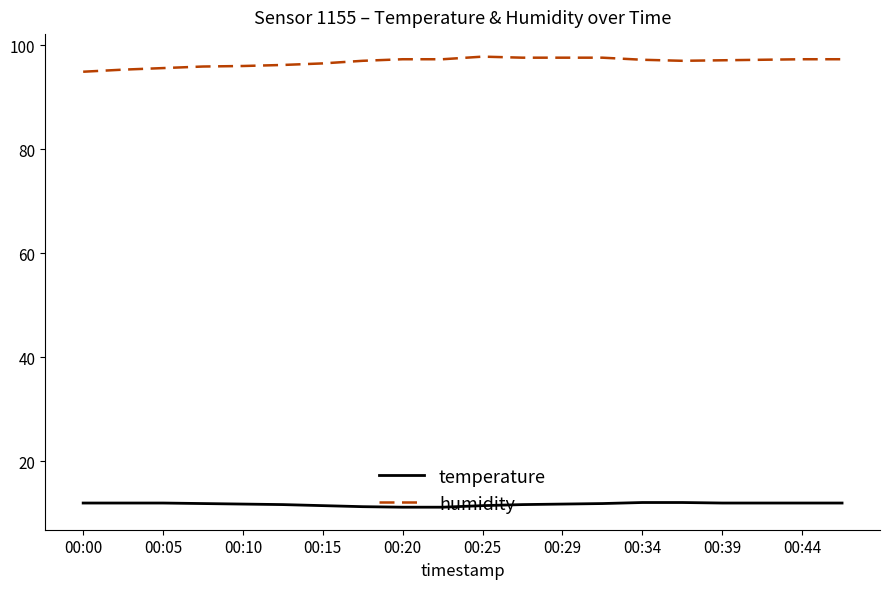

True or false: humidity and temperature intersect in this chart.

False